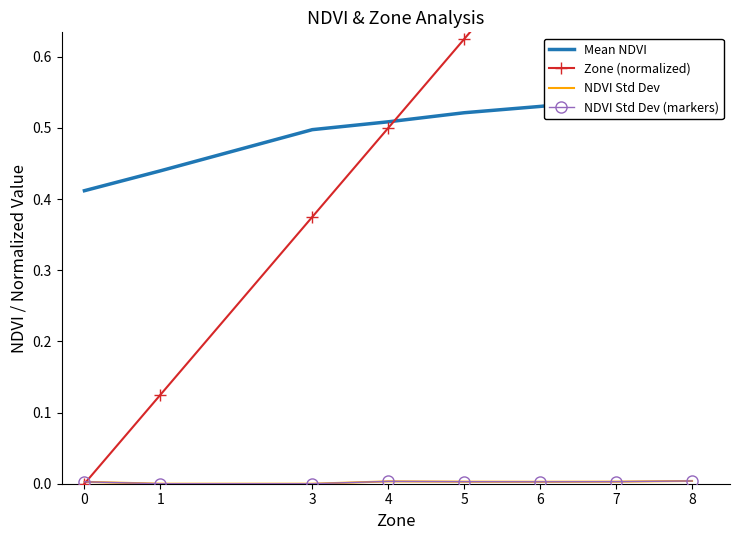

Reading right to left, extract all data points from this chart.

Mean NDVI: 0.6	0.5	0.5	0.5	0.5	0.5	0.4	0.4
Zone (normalized): 1.0	0.9	0.8	0.6	0.5	0.4	0.1	0.0
NDVI Std Dev: 0.0	0.0	0.0	0.0	0.0	0.0	0.0	0.0
NDVI Std Dev (markers): 0.0	0.0	0.0	0.0	0.0	0.0	0.0	0.0